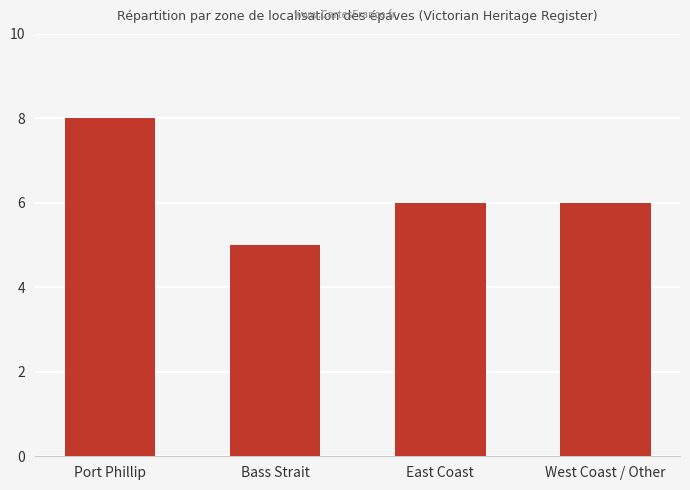

What is the label of the 2nd bar from the right?

East Coast